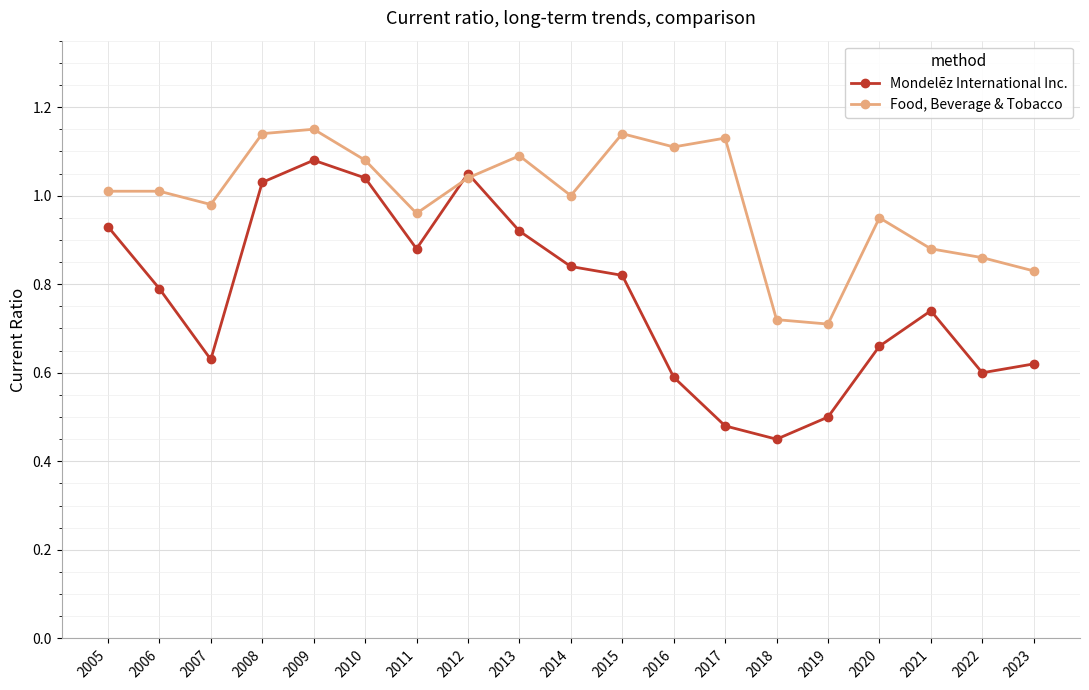

How many interior local valleys does the Mondelēz International Inc. series have?

4